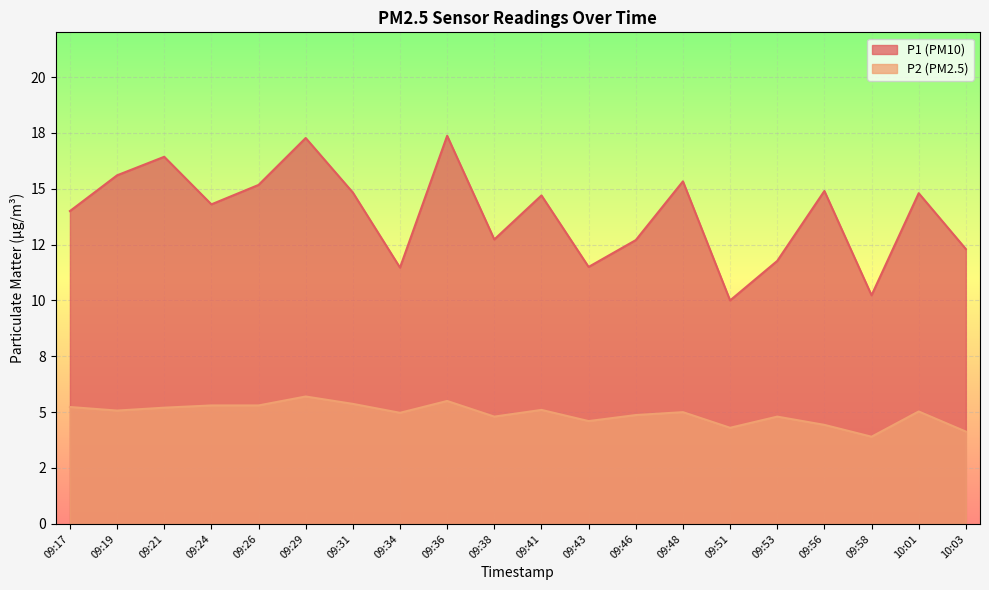

What is the label of the 14th point from the right?

09:31